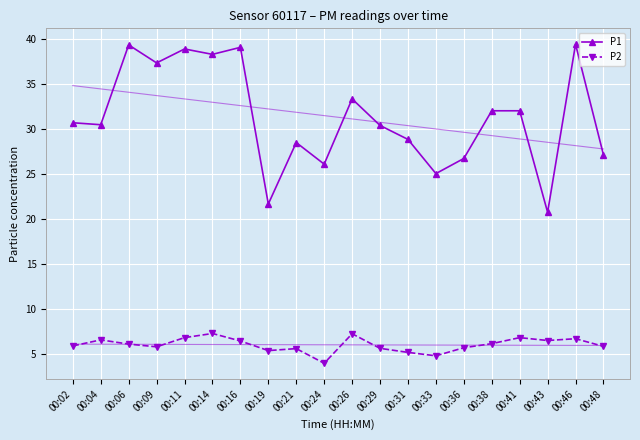

True or false: P1 has a value of 7.3 at 00:26.

False